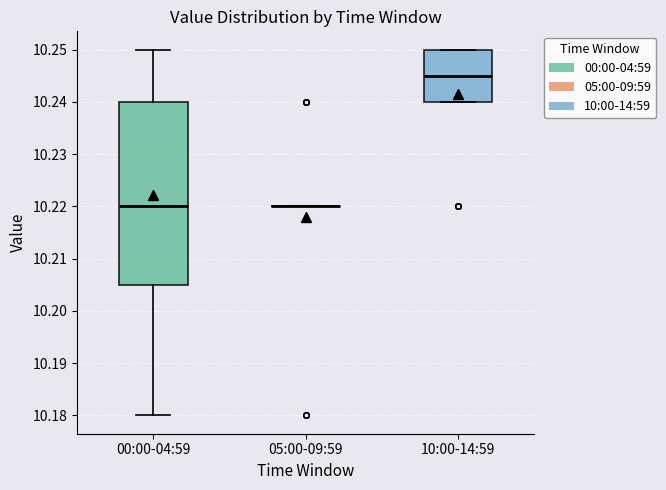

Reading left to right, transcribe this box plot: for each box, give where its median line is, the range the box spans, and where its two whiskers end, as read against the y-axis. The values are not printed on the chart, so give them approximately, as read against the axis.

00:00-04:59: median 10.220, box 10.205 to 10.240, whiskers 10.180 to 10.250
05:00-09:59: box collapsed to a line at 10.220, whiskers 10.220 to 10.220
10:00-14:59: median 10.245, box 10.240 to 10.250, whiskers 10.240 to 10.250